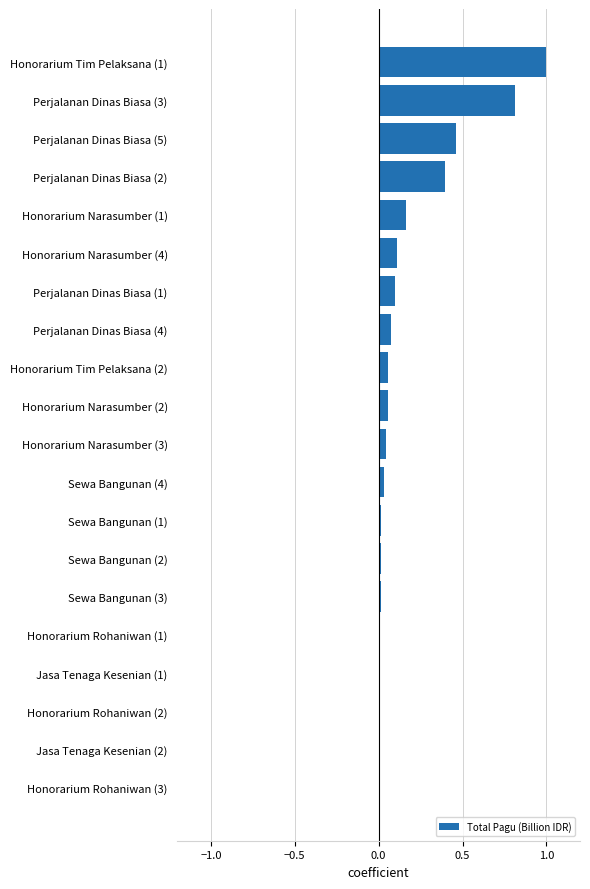

Which category has the highest value across all series?

Honorarium Tim Pelaksana (1)